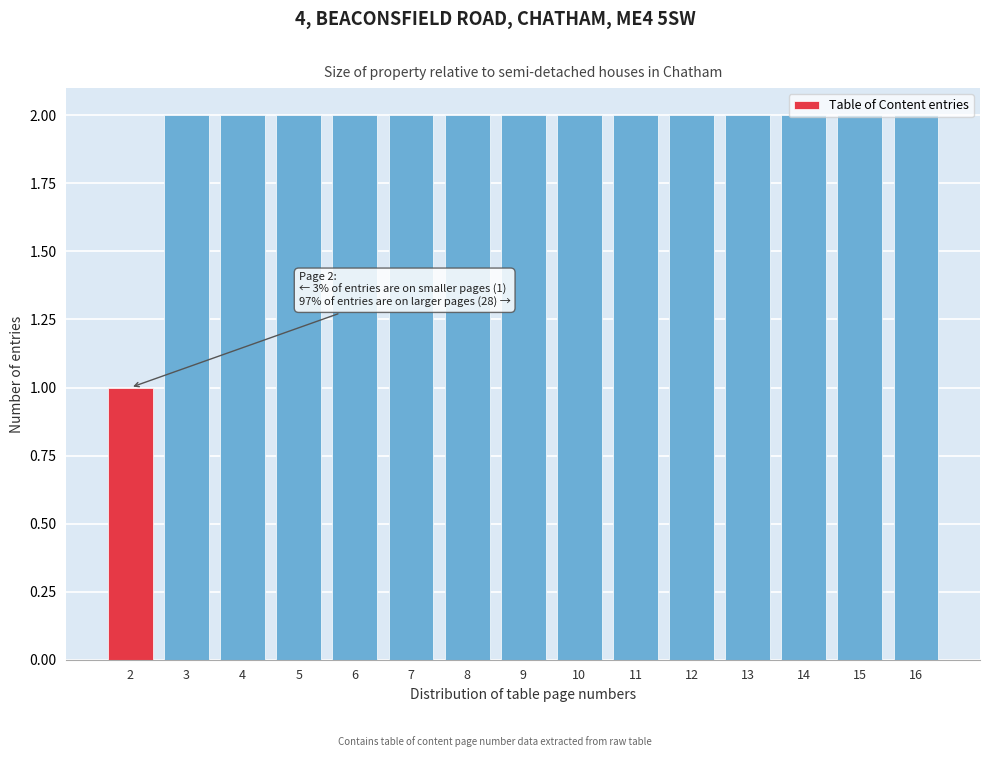

Is it true that the value at 4 is 2?

True